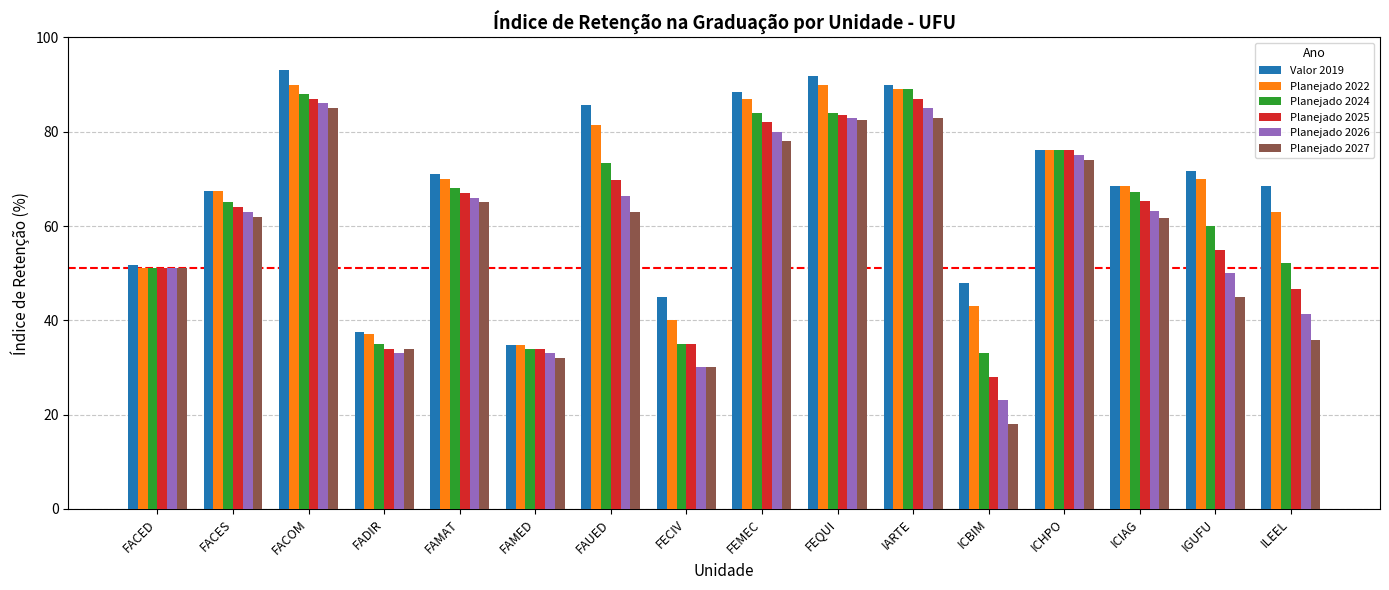

Which category has the highest value in the Valor 2019 series?

FACOM